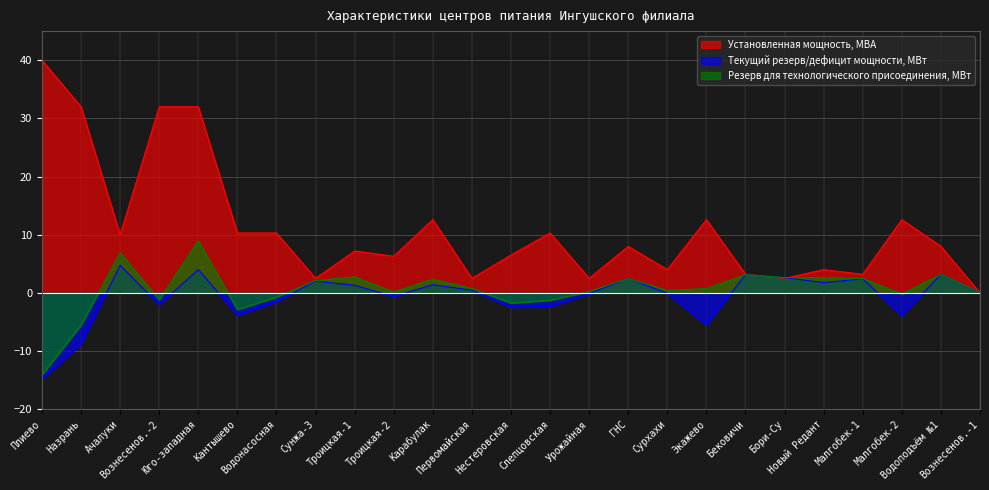

What is the sum of the Текущий резерв/дефицит мощности, МВт values at Сурхахи and Вознесенов.-2?

-2.1